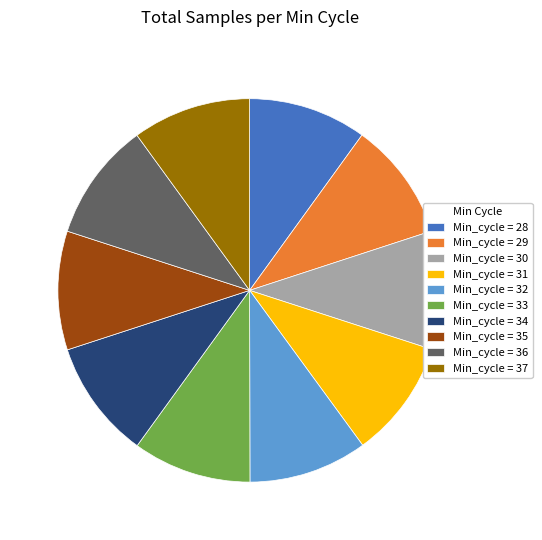

Do Min_cycle = 29 and Min_cycle = 33 together represent more than half of the pie?

No